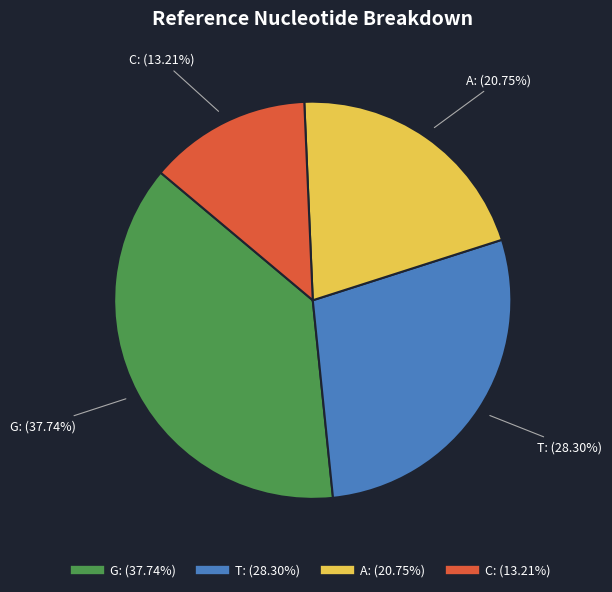

True or false: A accounts for 28% of the total.

False